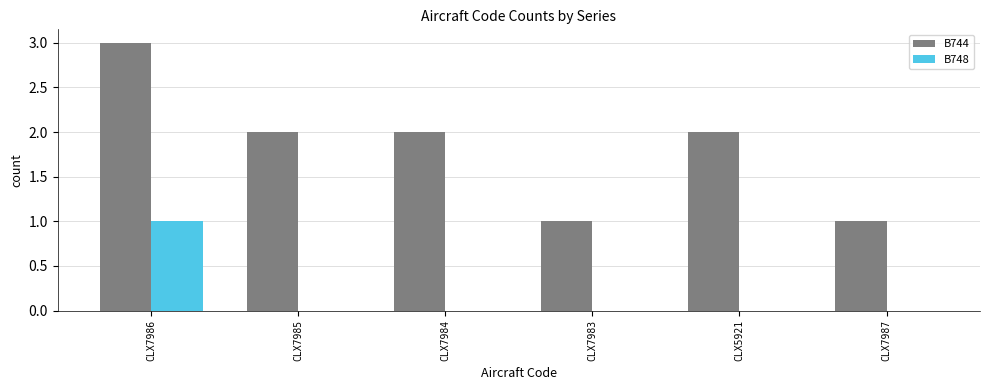

Which series changed the most between CLX5921 and CLX7987?

B744